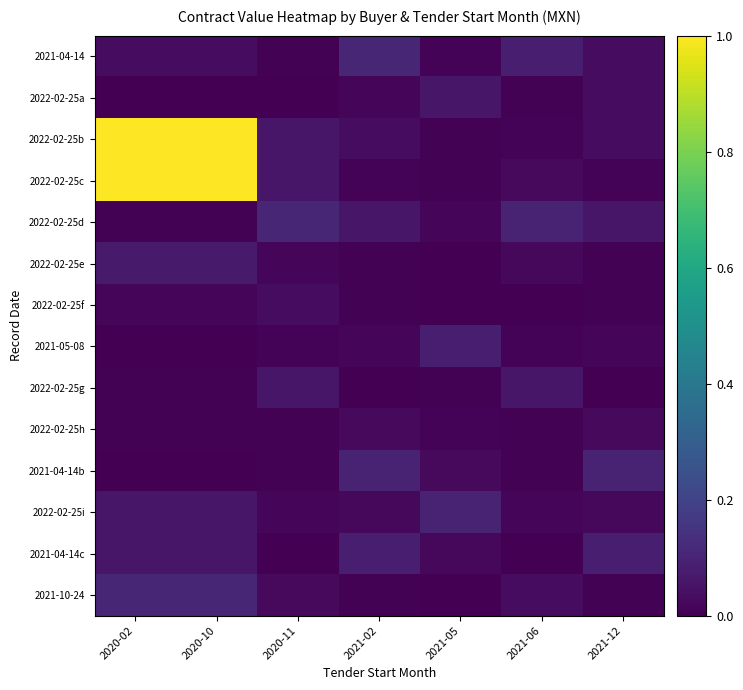

Reading left to right, what are all the values shown in this chart?

2021-04-14: 2020-02=0.0	2020-10=0.0	2020-11=0.0	2021-02=0.1	2021-05=0.0	2021-06=0.1	2021-12=0.0
2022-02-25a: 2020-02=0.0	2020-10=0.0	2020-11=0.0	2021-02=0.0	2021-05=0.1	2021-06=0.0	2021-12=0.0
2022-02-25b: 2020-02=1.0	2020-10=1.0	2020-11=0.1	2021-02=0.0	2021-05=0.0	2021-06=0.0	2021-12=0.0
2022-02-25c: 2020-02=1.0	2020-10=1.0	2020-11=0.1	2021-02=0.0	2021-05=0.0	2021-06=0.0	2021-12=0.0
2022-02-25d: 2020-02=0.0	2020-10=0.0	2020-11=0.1	2021-02=0.1	2021-05=0.0	2021-06=0.1	2021-12=0.1
2022-02-25e: 2020-02=0.1	2020-10=0.1	2020-11=0.0	2021-02=0.0	2021-05=0.0	2021-06=0.0	2021-12=0.0
2022-02-25f: 2020-02=0.0	2020-10=0.0	2020-11=0.0	2021-02=0.0	2021-05=0.0	2021-06=0.0	2021-12=0.0
2021-05-08: 2020-02=0.0	2020-10=0.0	2020-11=0.0	2021-02=0.0	2021-05=0.1	2021-06=0.0	2021-12=0.0
2022-02-25g: 2020-02=0.0	2020-10=0.0	2020-11=0.1	2021-02=0.0	2021-05=0.0	2021-06=0.1	2021-12=0.0
2022-02-25h: 2020-02=0.0	2020-10=0.0	2020-11=0.0	2021-02=0.0	2021-05=0.0	2021-06=0.0	2021-12=0.0
2021-04-14b: 2020-02=0.0	2020-10=0.0	2020-11=0.0	2021-02=0.1	2021-05=0.0	2021-06=0.0	2021-12=0.1
2022-02-25i: 2020-02=0.1	2020-10=0.1	2020-11=0.0	2021-02=0.0	2021-05=0.1	2021-06=0.0	2021-12=0.0
2021-04-14c: 2020-02=0.1	2020-10=0.1	2020-11=0.0	2021-02=0.1	2021-05=0.0	2021-06=0.0	2021-12=0.1
2021-10-24: 2020-02=0.1	2020-10=0.1	2020-11=0.0	2021-02=0.0	2021-05=0.0	2021-06=0.0	2021-12=0.0